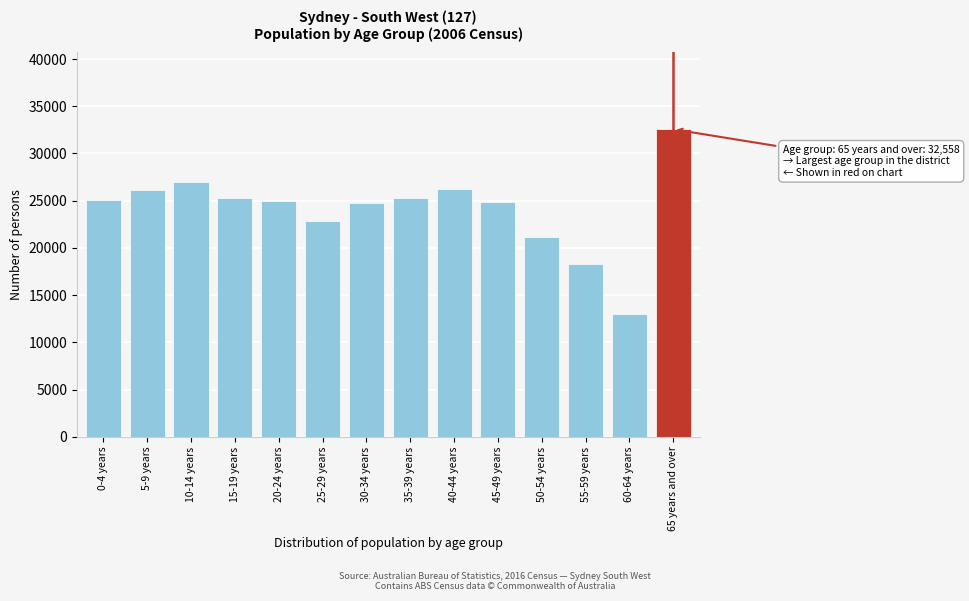

What is the difference between the second highest and minimum values?

13974